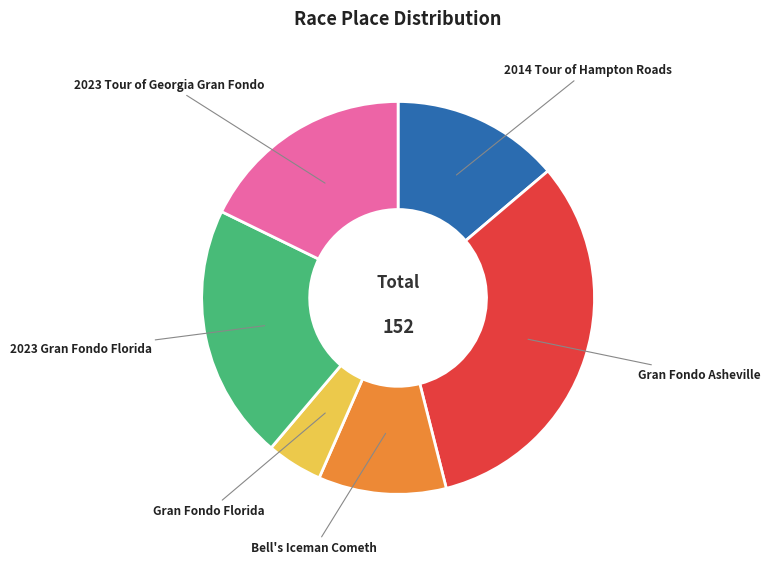

Which category has the smallest portion of the pie?

Gran Fondo Florida